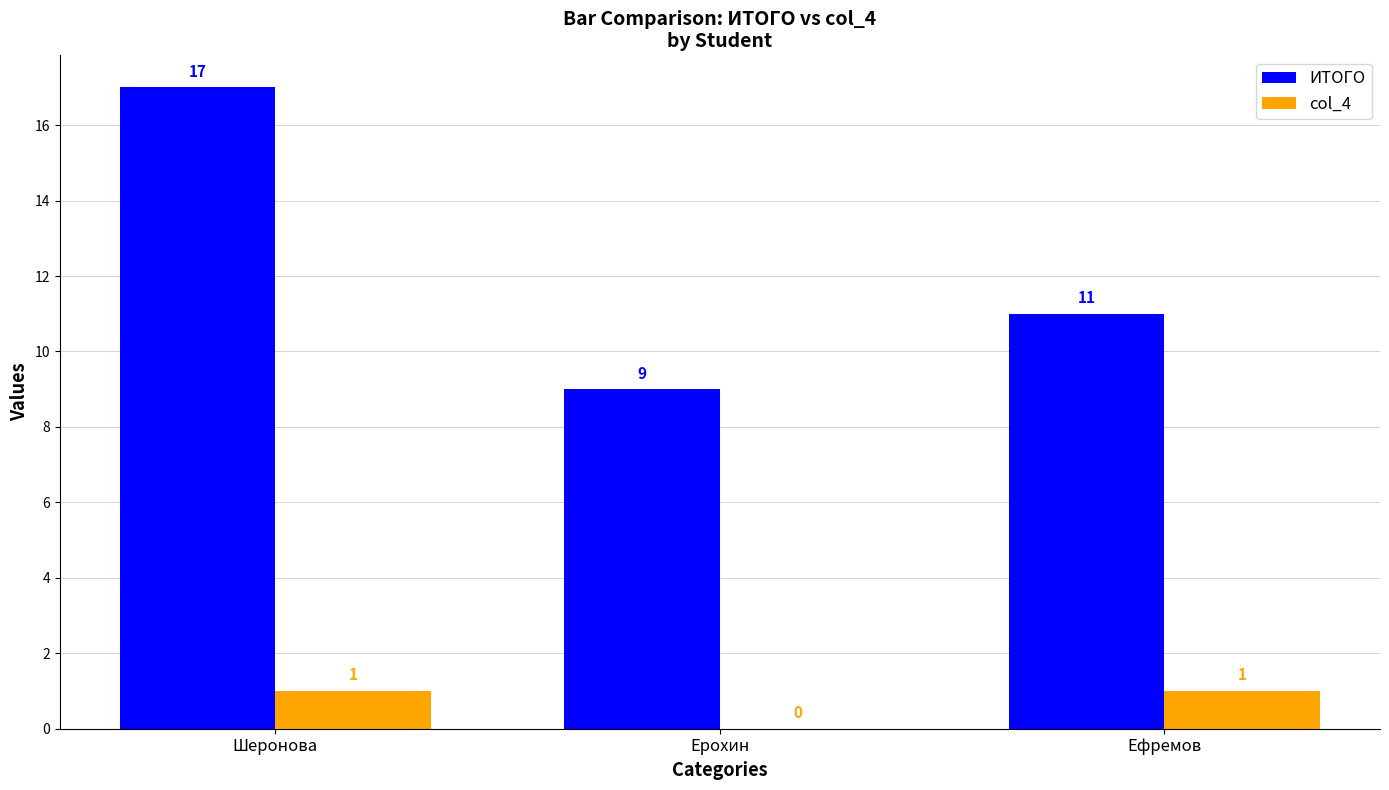

Does the chart contain stacked bars?

No